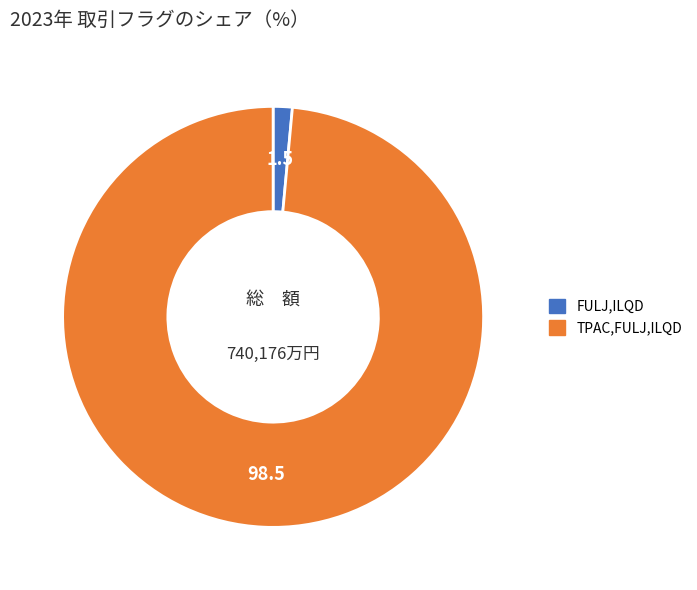

Is there a majority slice in this chart?

Yes